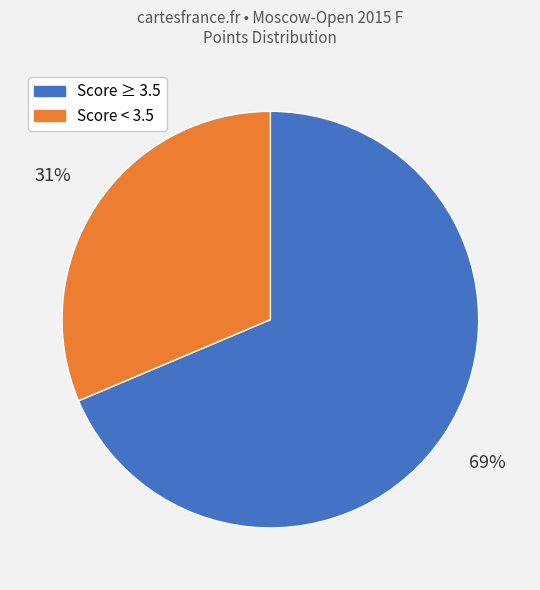

Is there any slice that represents more than half of the pie?

Yes